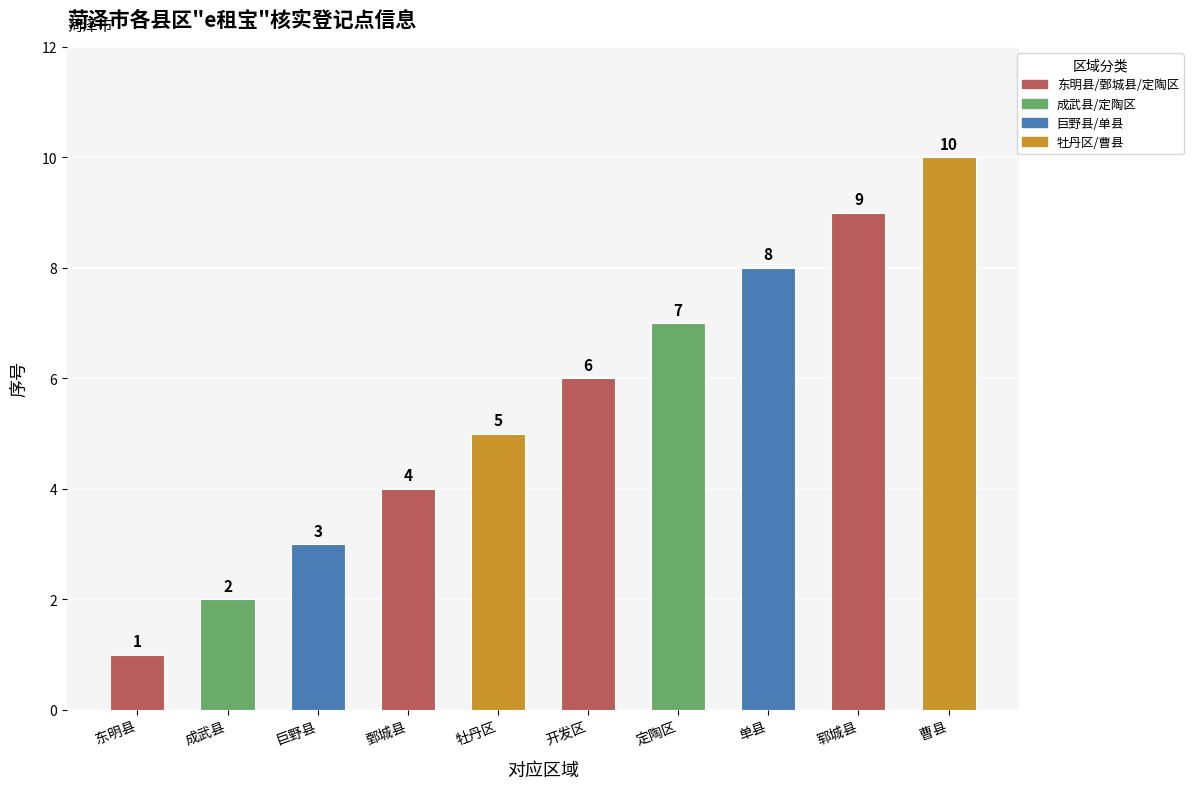

What is the change in value from 东明县 to 牡丹区?

+4